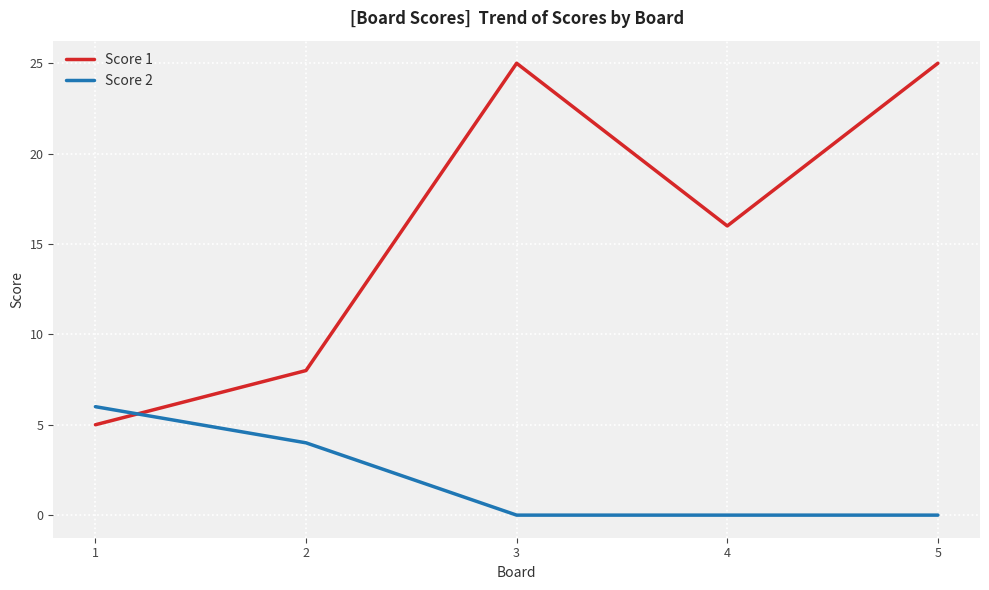

What is the spread (max minus min) of values at 3?

25